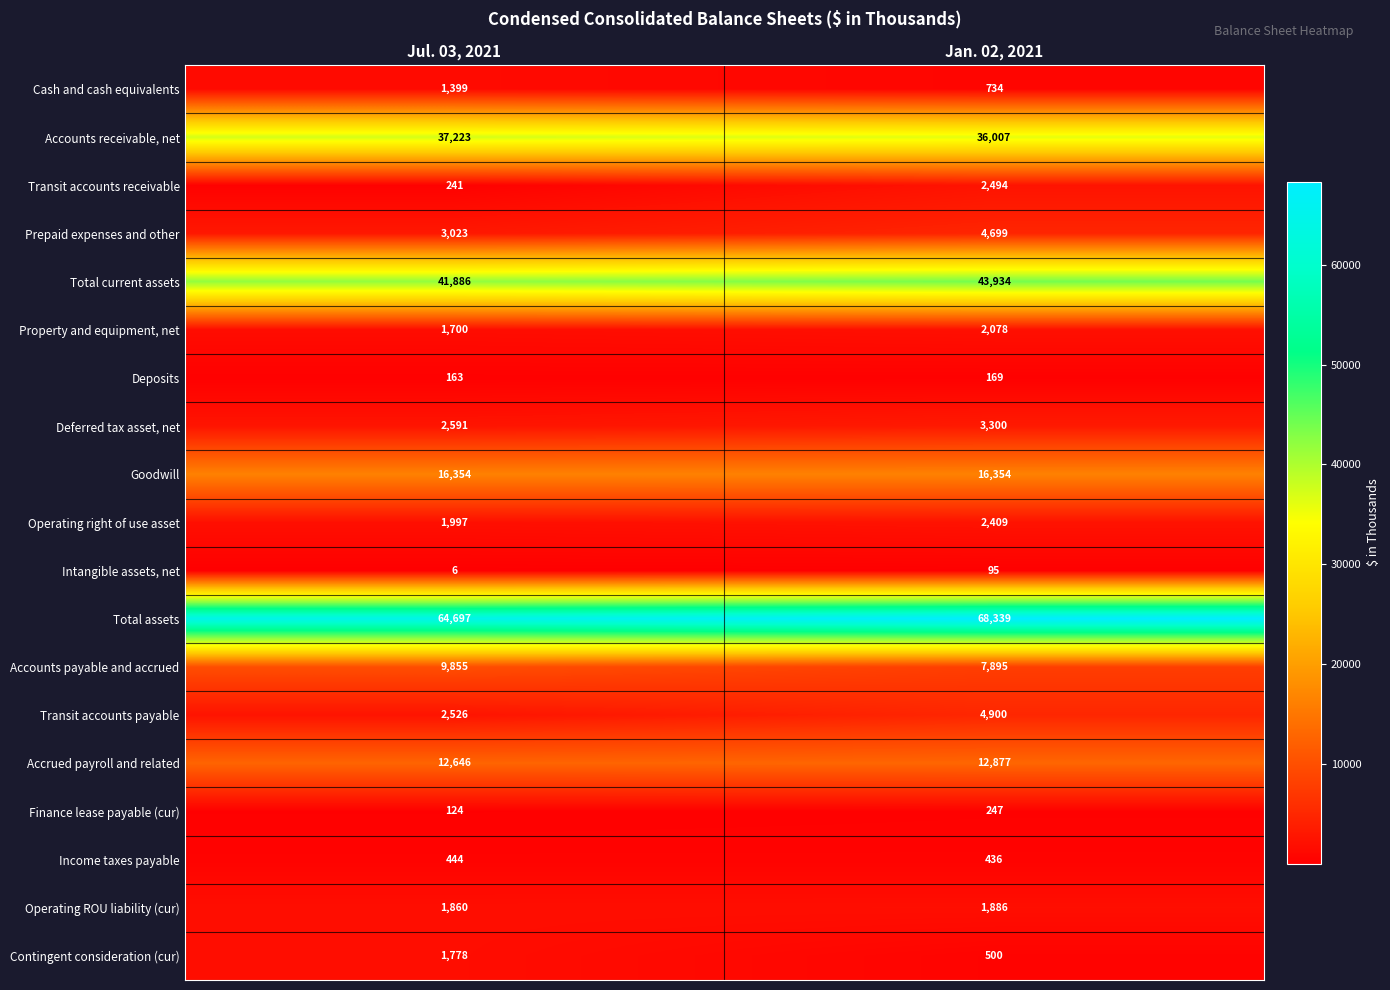

The Prepaid expenses and other series shows 7713 at Jan. 02, 2021. True or false?

False